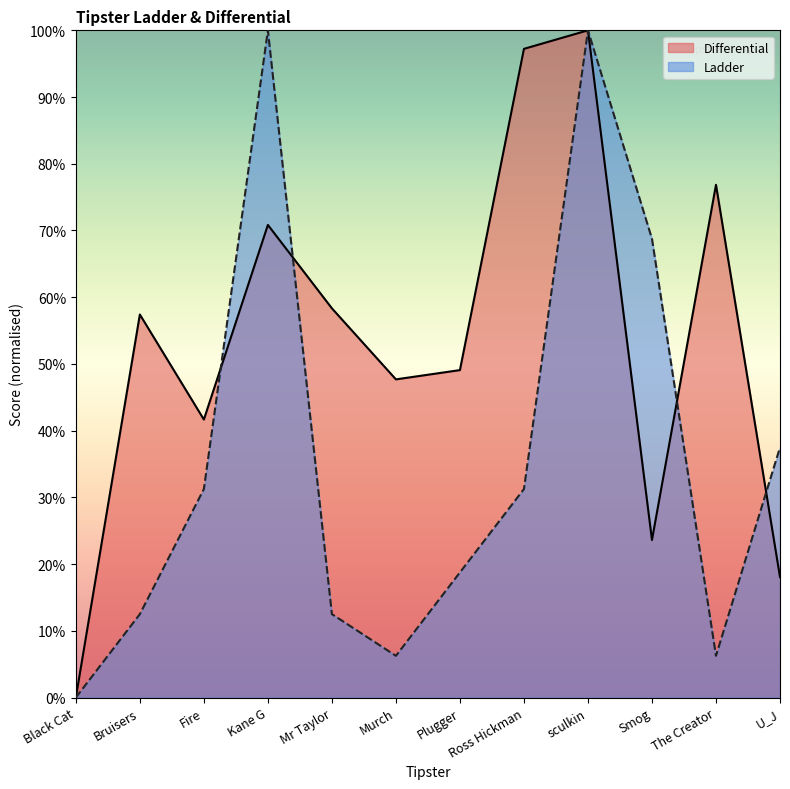

The Ladder series shows 12.5 at Bruisers. True or false?

True